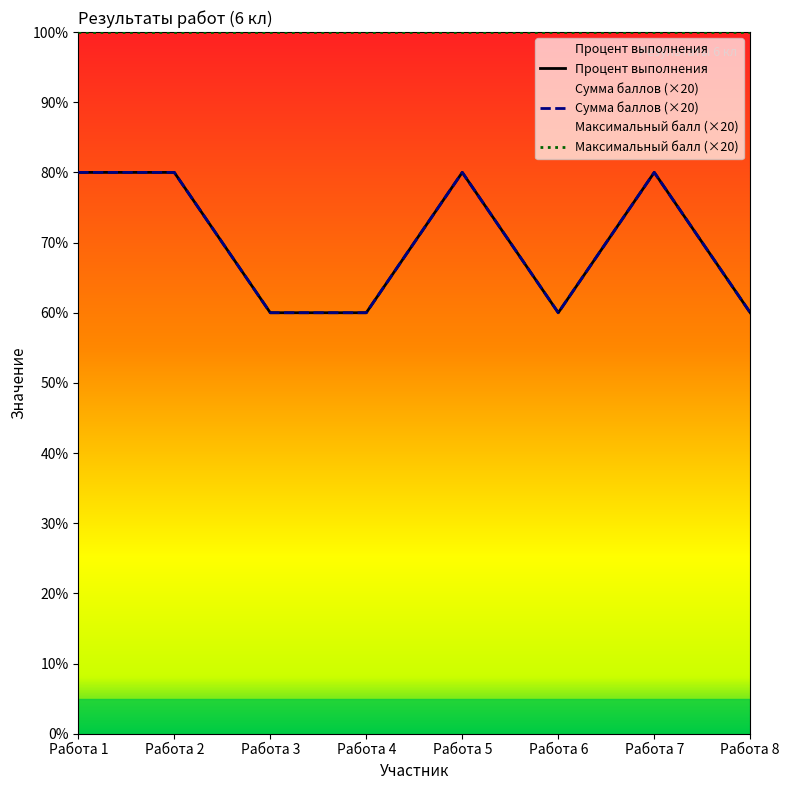

List the series in order of their peak value, highest first.

Процент выполнения, Сумма баллов